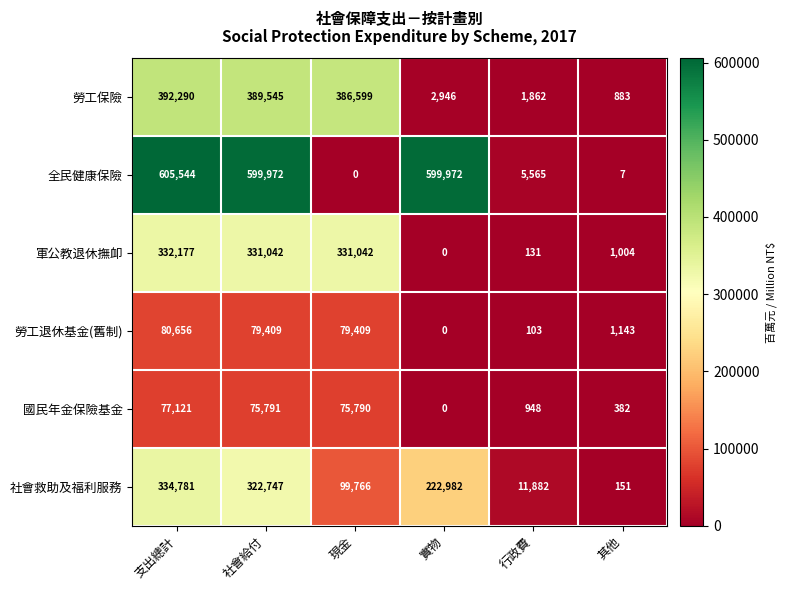

Which series has the largest total across all categories?

全民健康保險